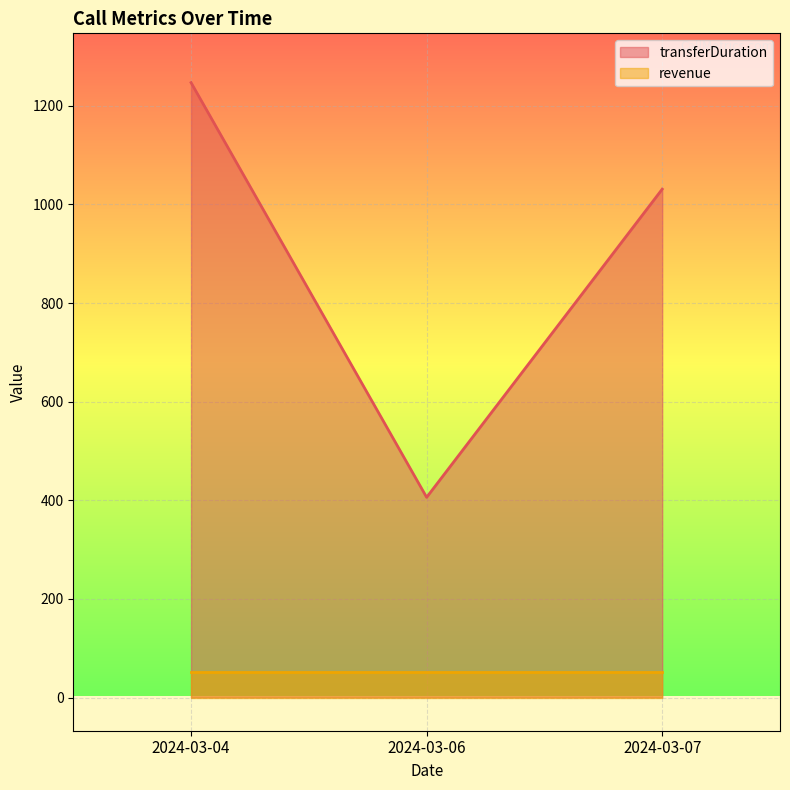

Reading left to right, what are all the values shown in this chart?

1247	406	1031